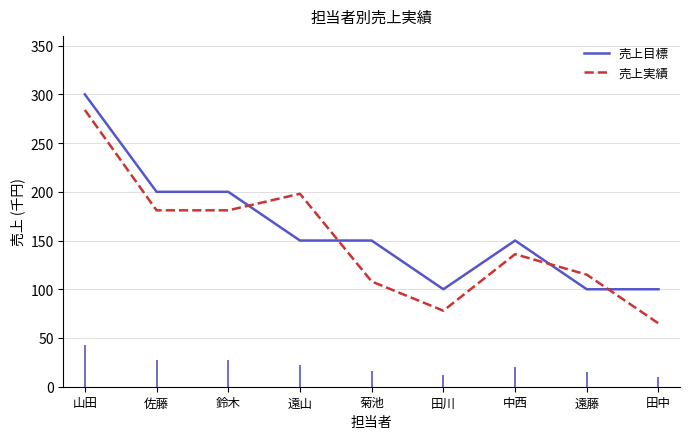

Where is 売上目標 nearest to the value 200?

佐藤